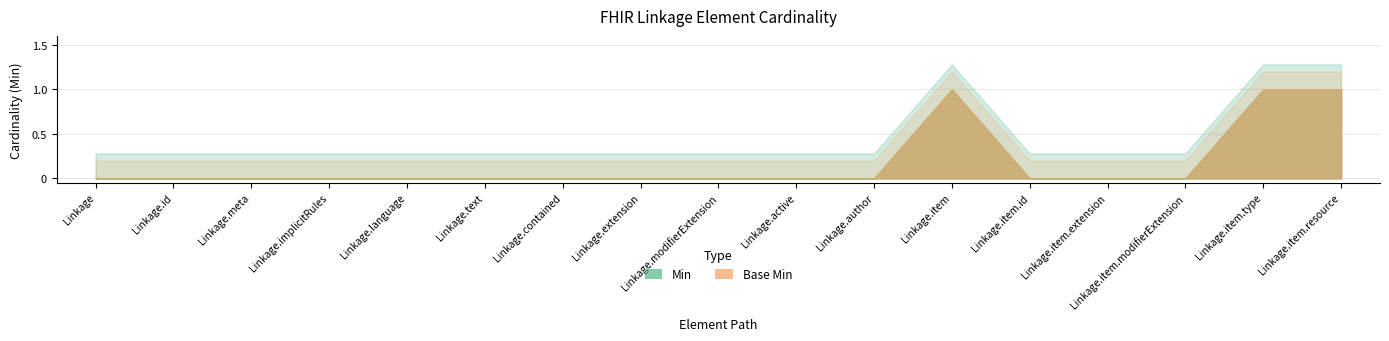

True or false: Min and Base Min cross at least once.

False